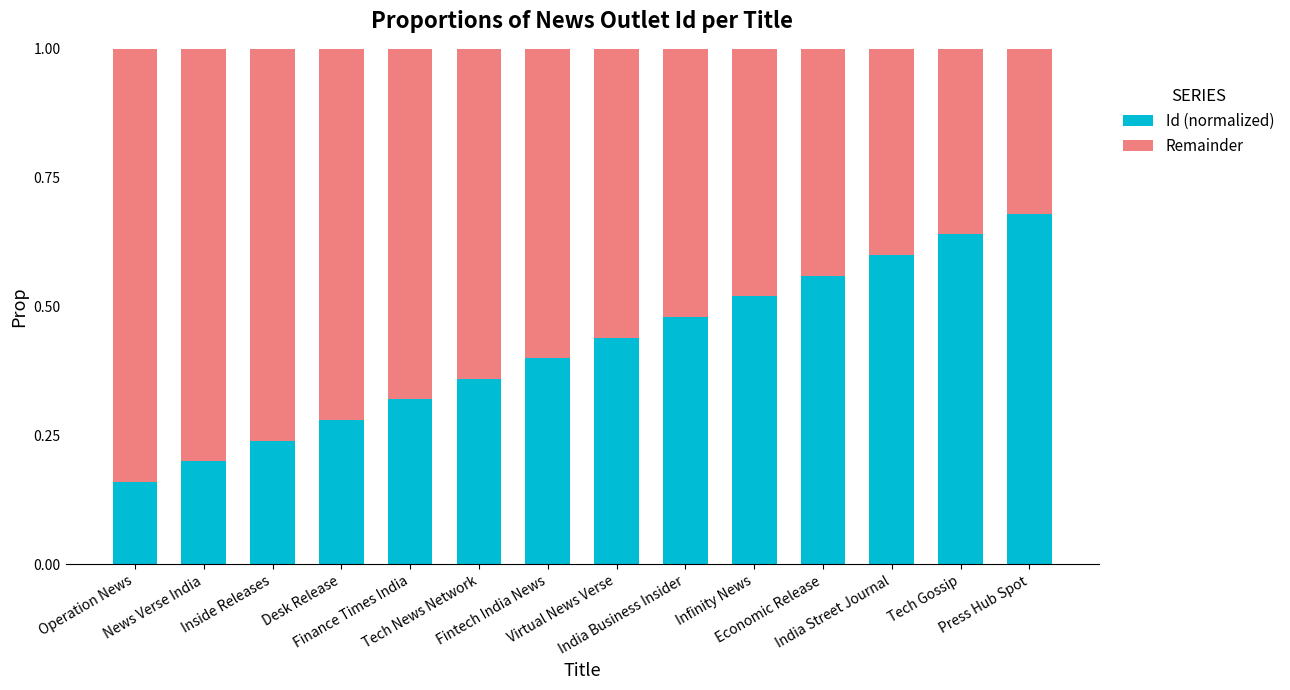

The value of Id (normalized) at Infinity News is 0.7. True or false?

False